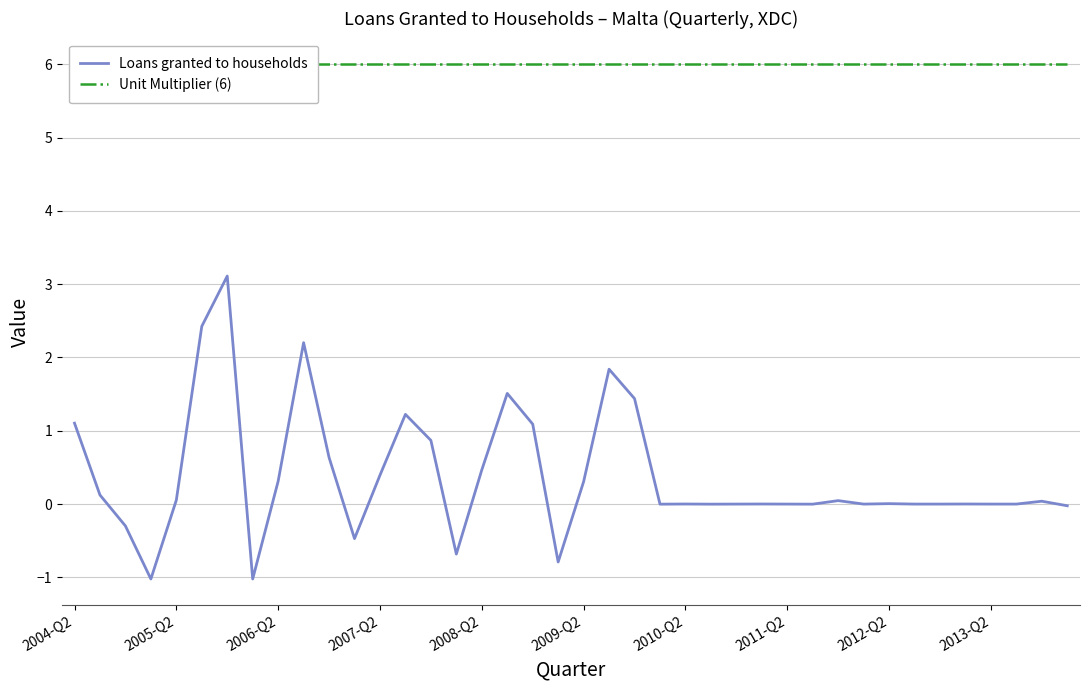

True or false: Loans granted to households and Unit Multiplier (6) intersect in this chart.

False